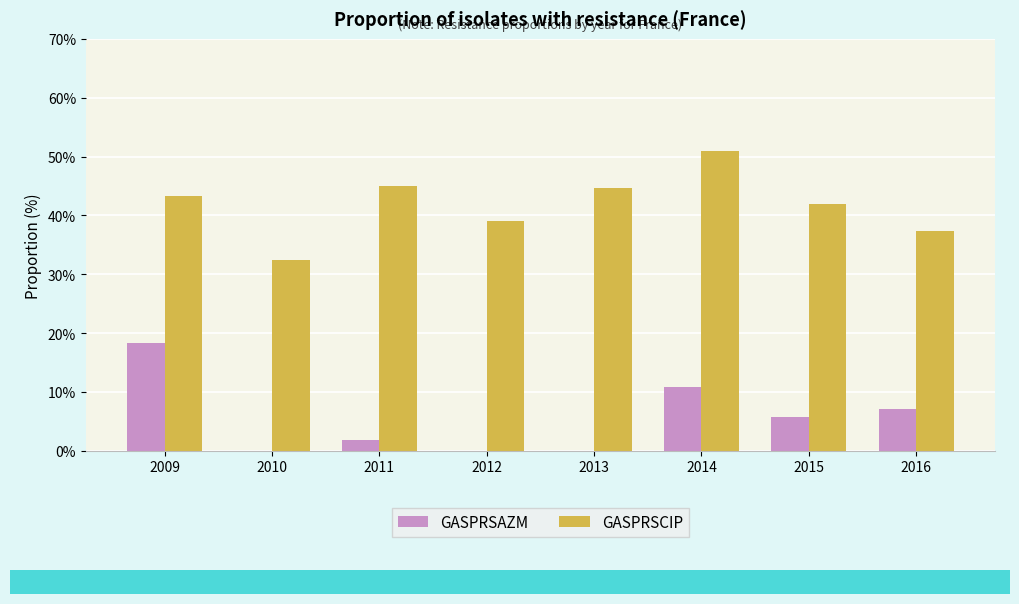

At which category does the chart reach its peak across all series?

2014